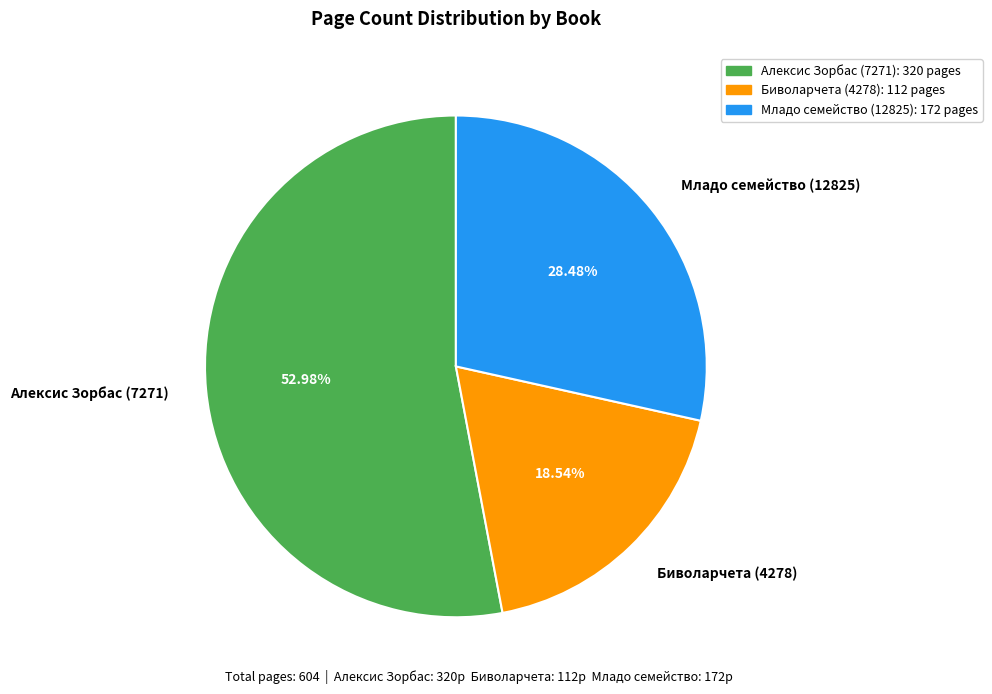

How many segments does this pie chart have?

3